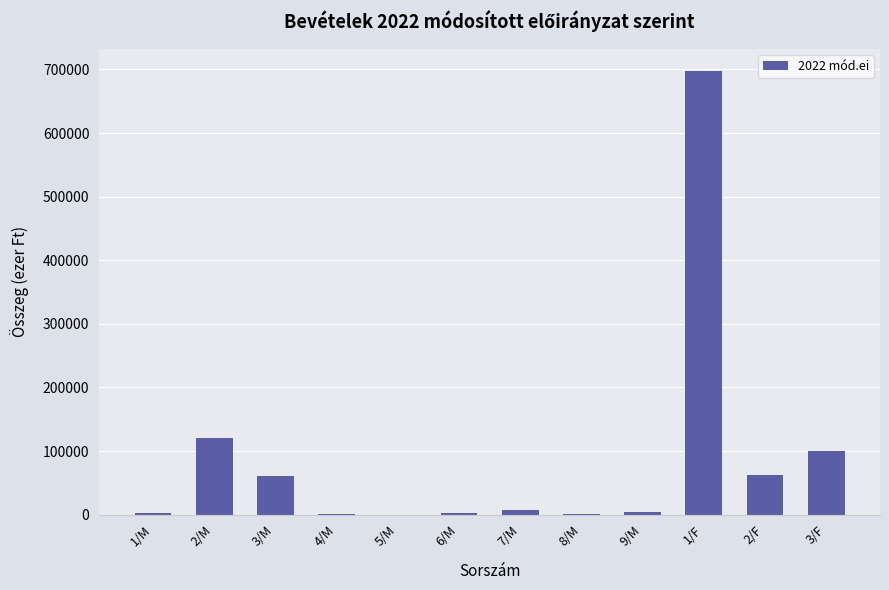

What is the sum of the values at 5/M and 4/M?

1925